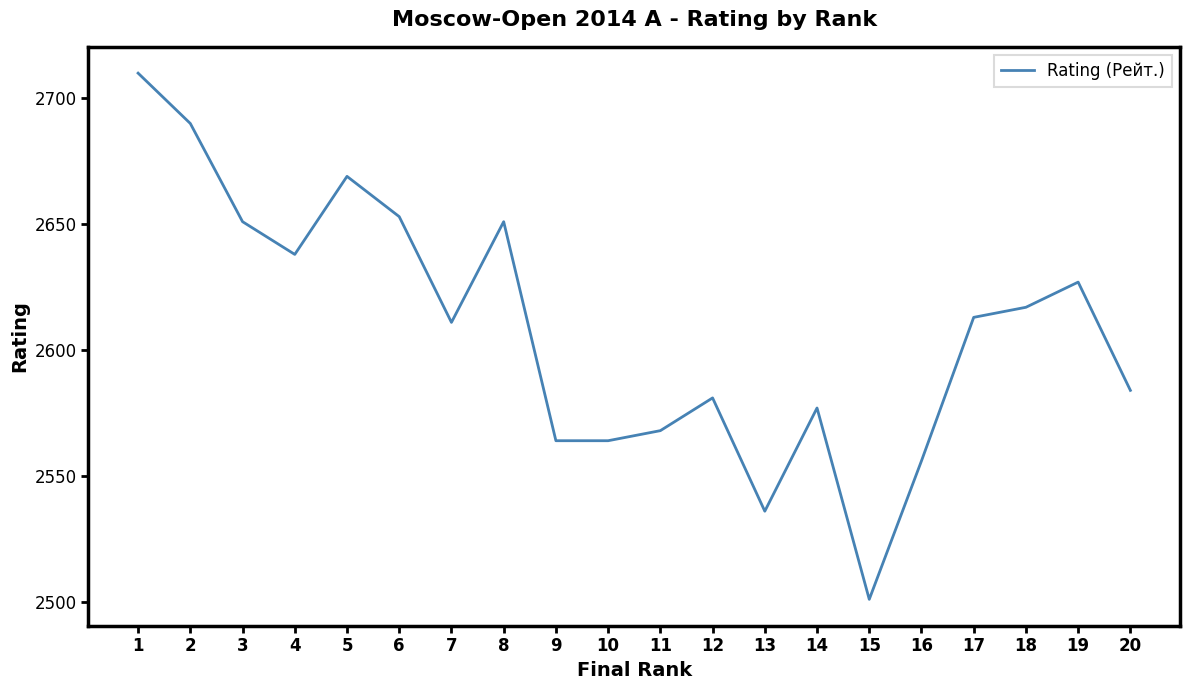

Does the chart have visible grid lines?

No